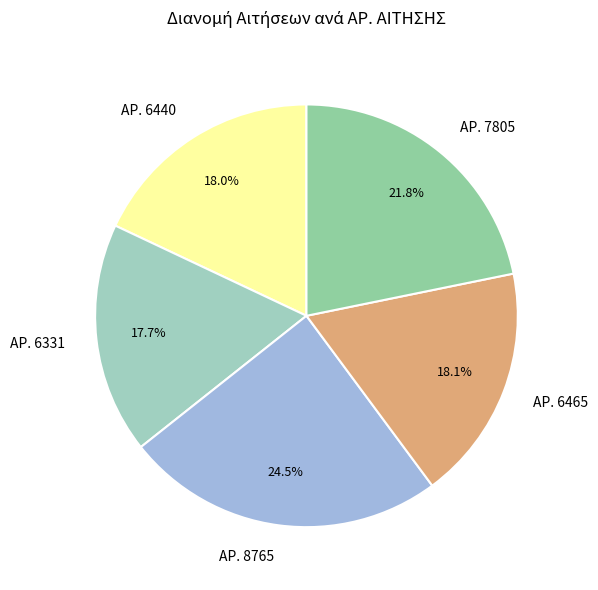

How many slices are in this pie chart?

5